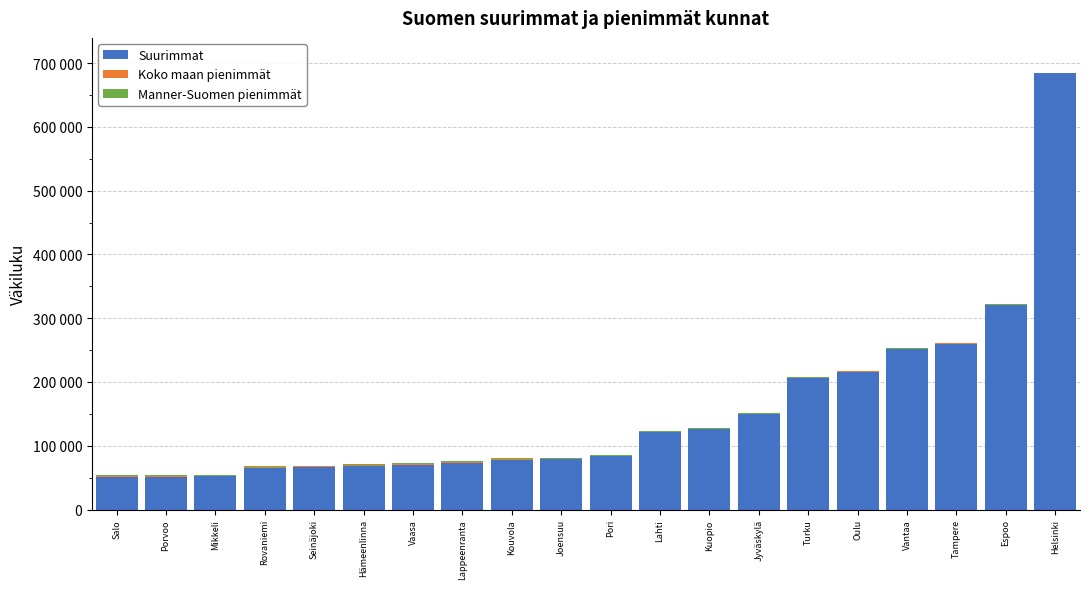

What is the total value across all series at Vantaa?

252567